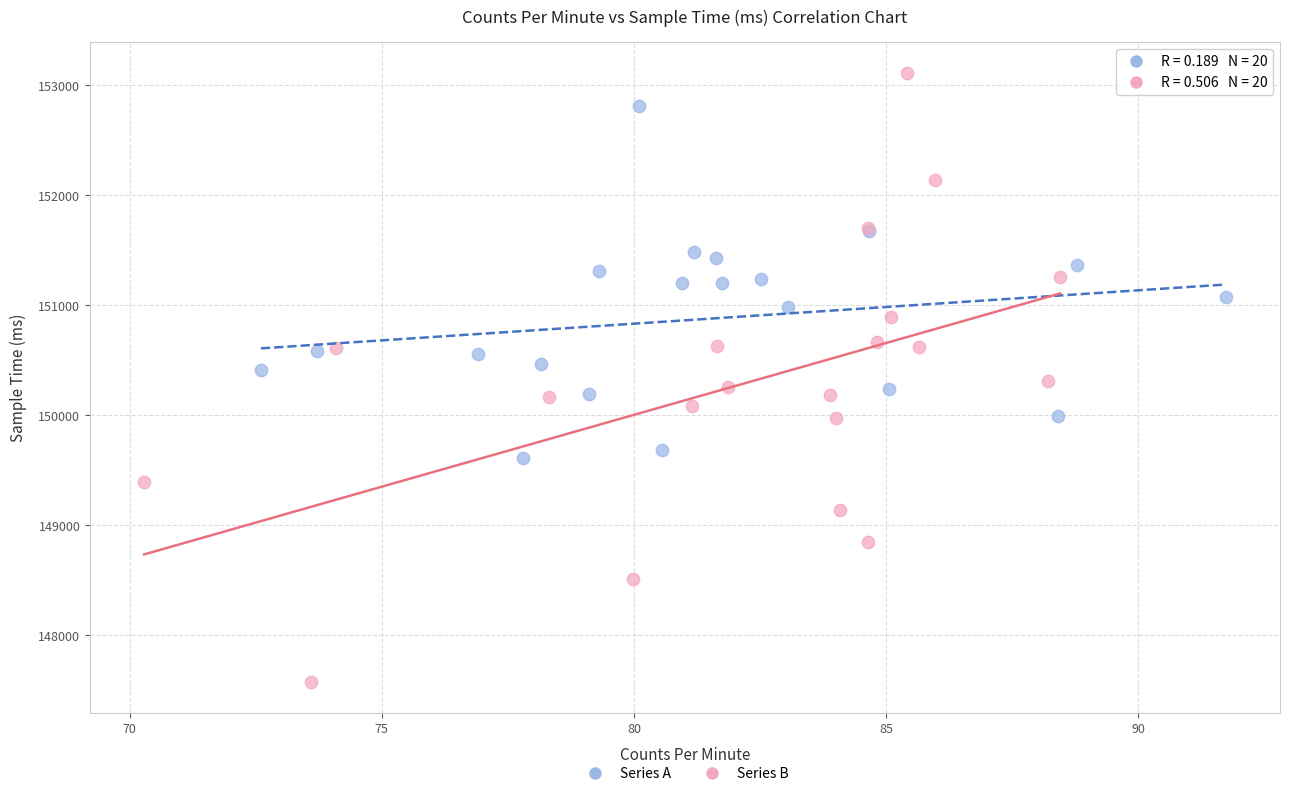

Which series contains the lowest Y value?

Series B